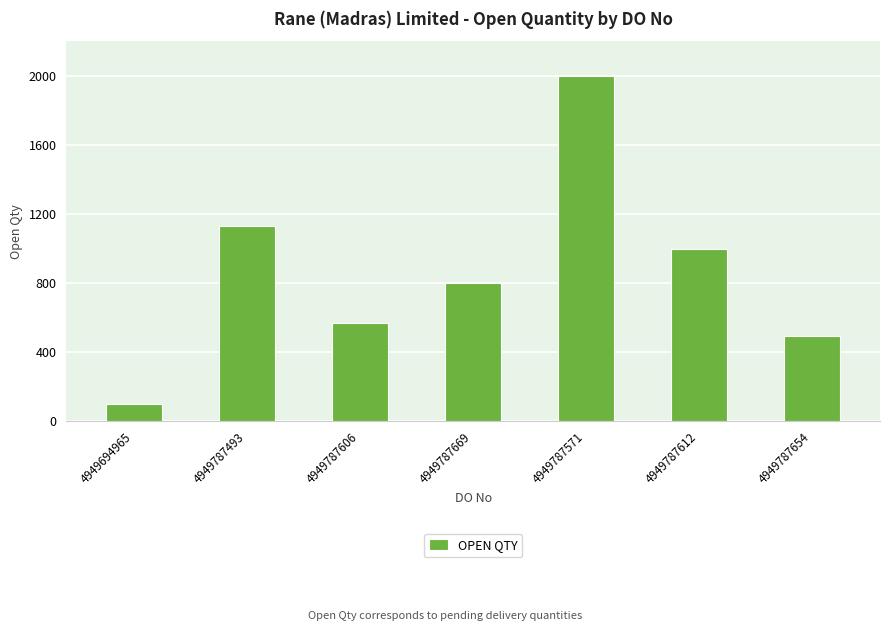

Reading left to right, transcribe all the data shown in this chart.

100	1130	570	800	2000	1000	495